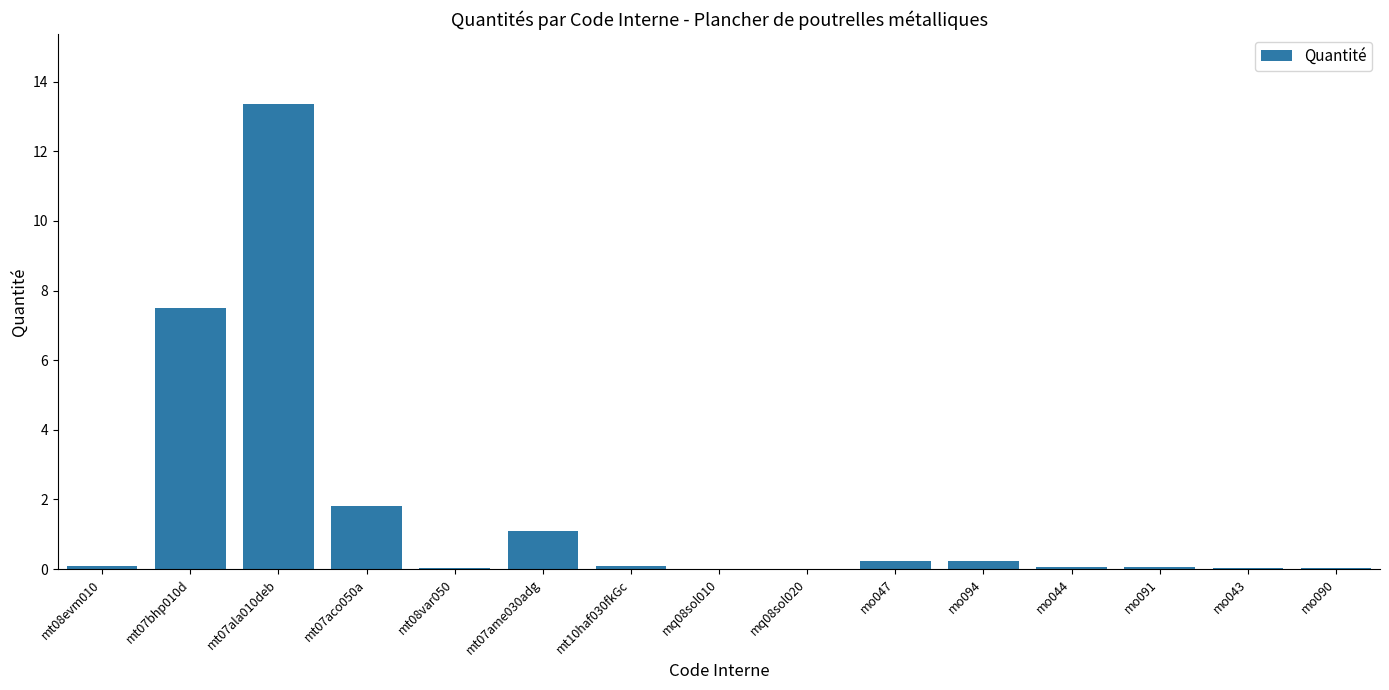

What is the sum of all values?

24.6